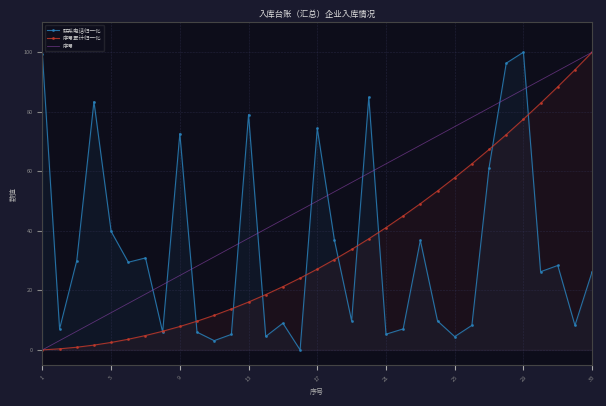

What is the greatest value displayed?

100.0